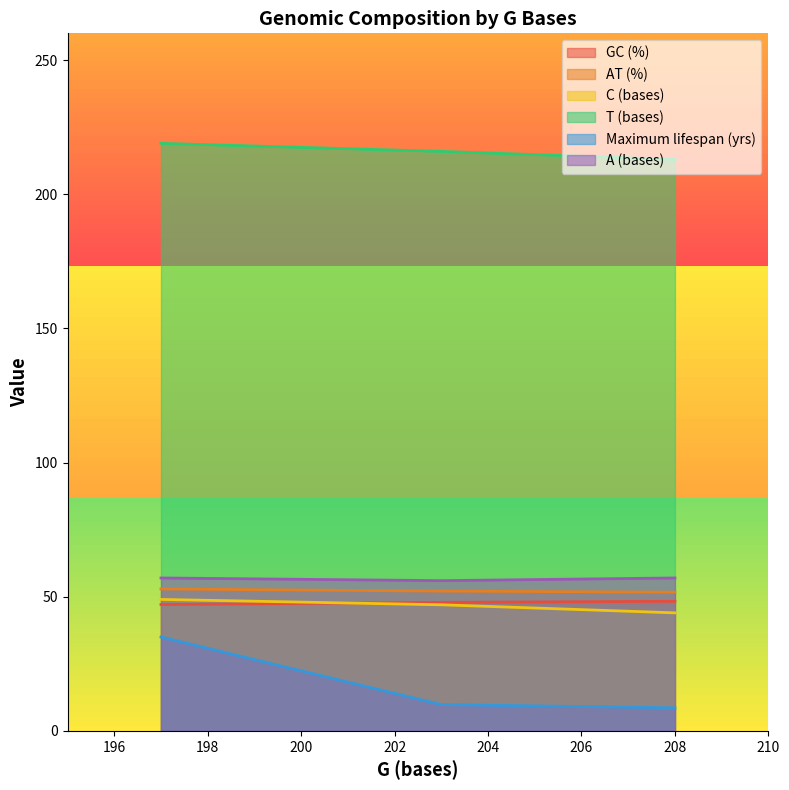

Rank the series by their maximum value, from lowest to highest.

Maximum lifespan (yrs), GC (%), C (bases), AT (%), A (bases), T (bases)